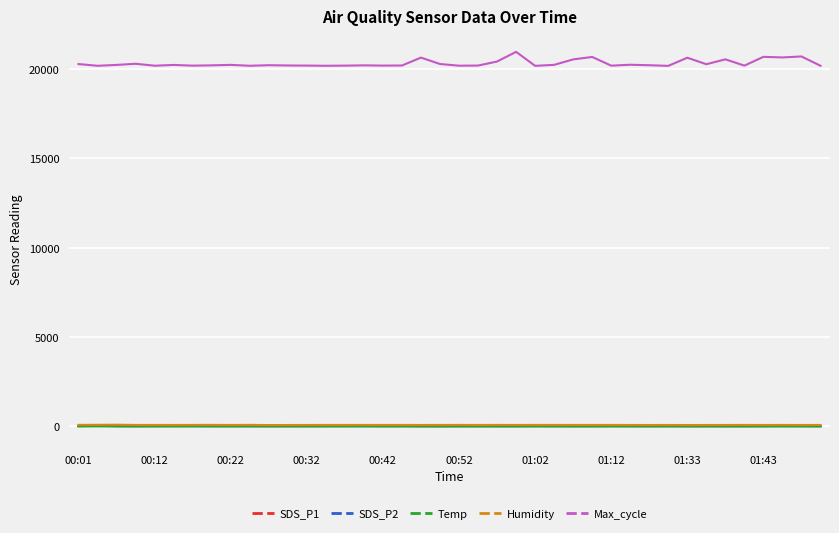

Which series has the largest total across all categories?

Max_cycle